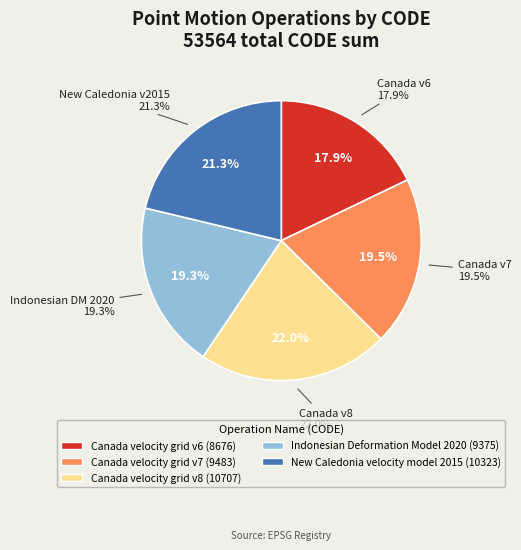

What is the ratio of the value at Indonesian Deformation Model 2020 to the value at Canada velocity grid v6?

1.1